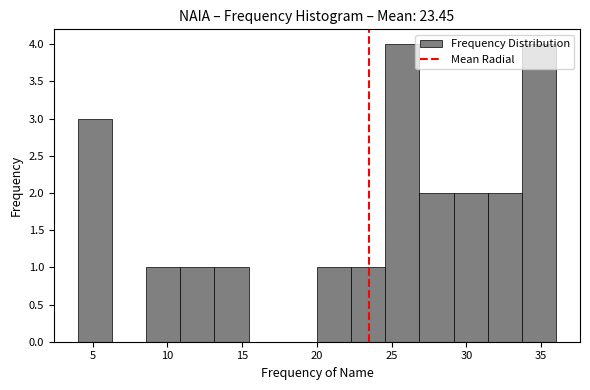

Reading left to right, list every bar in this chart as the range it spans on the x-axis followed by its height. Neither the bar edges nor the heights are printed on the chart, so give them approximately, as read against the axes.

4.0 to 6.5: 3
6.5 to 8.5: 0
8.5 to 11.0: 1
11.0 to 13.0: 1
13.0 to 15.5: 1
15.5 to 17.5: 0
17.5 to 20.0: 0
20.0 to 22.5: 1
22.5 to 24.5: 1
24.5 to 27.0: 4
27.0 to 29.0: 2
29.0 to 31.5: 2
31.5 to 33.5: 2
33.5 to 36.0: 4